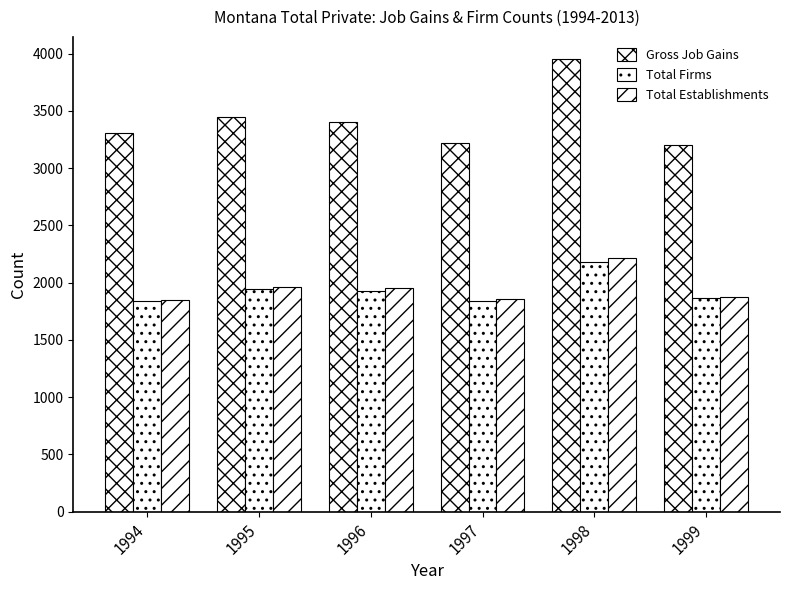

Are the bars grouped side by side (vs. stacked)?

Yes